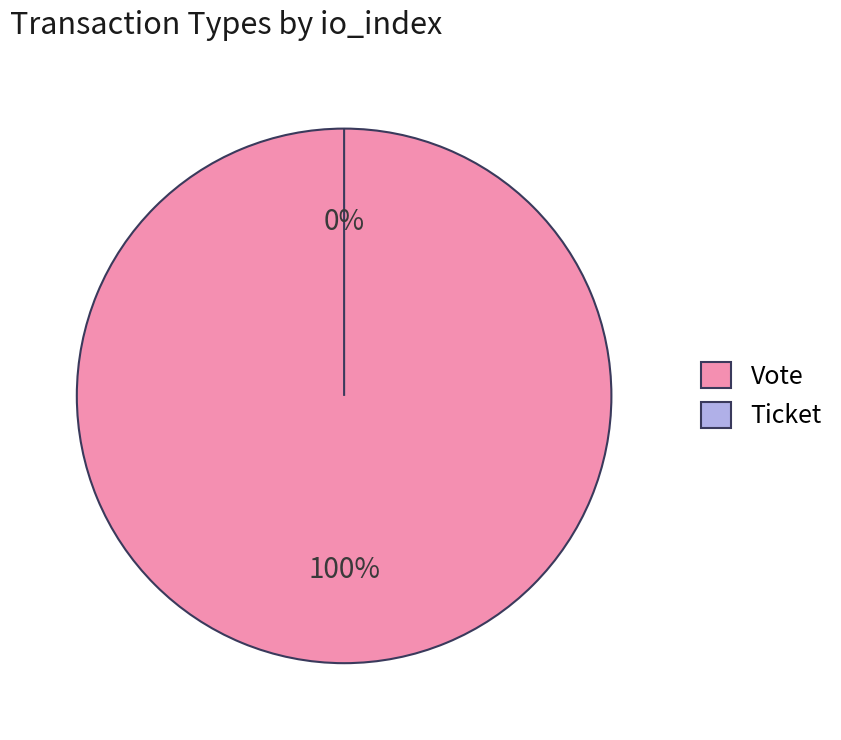

Does any single category account for the majority?

Yes